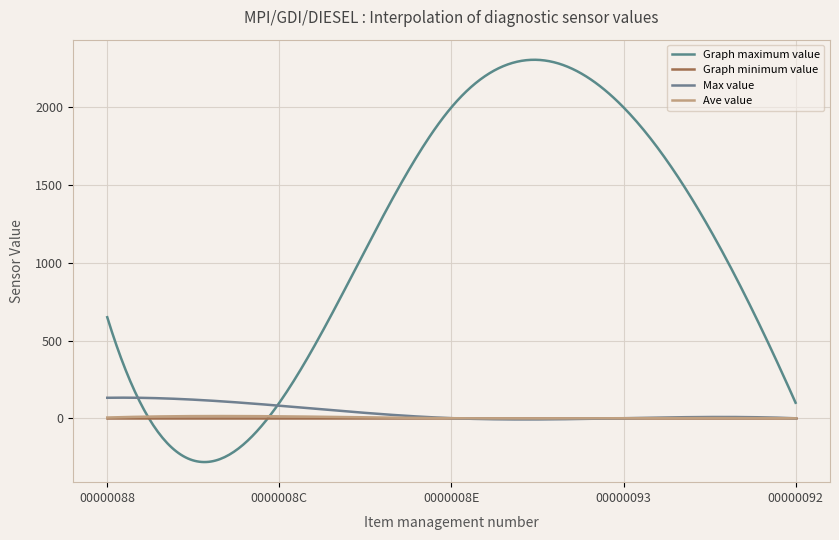

Which series has the widest spread of values?

Graph maximum value